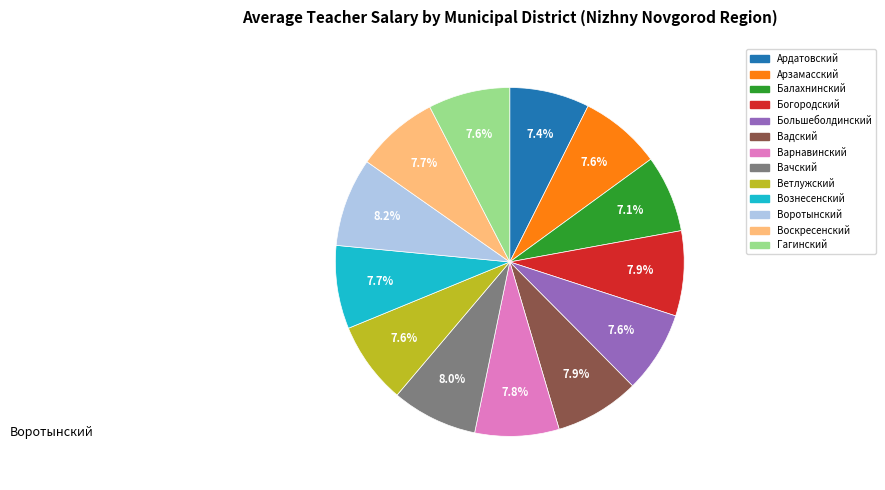

Is there a majority slice in this chart?

No